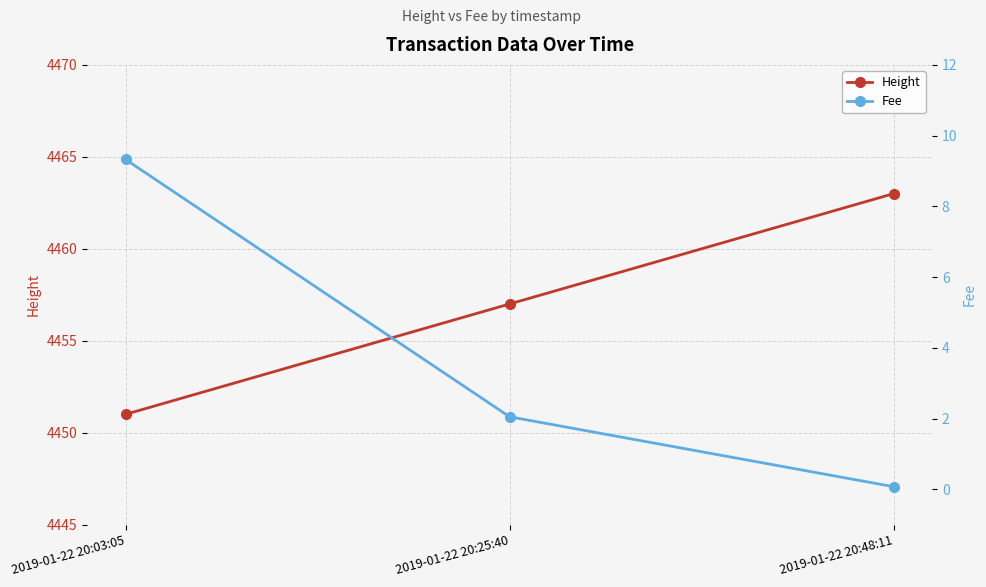

What are all the series names shown in the legend?

Height, Fee